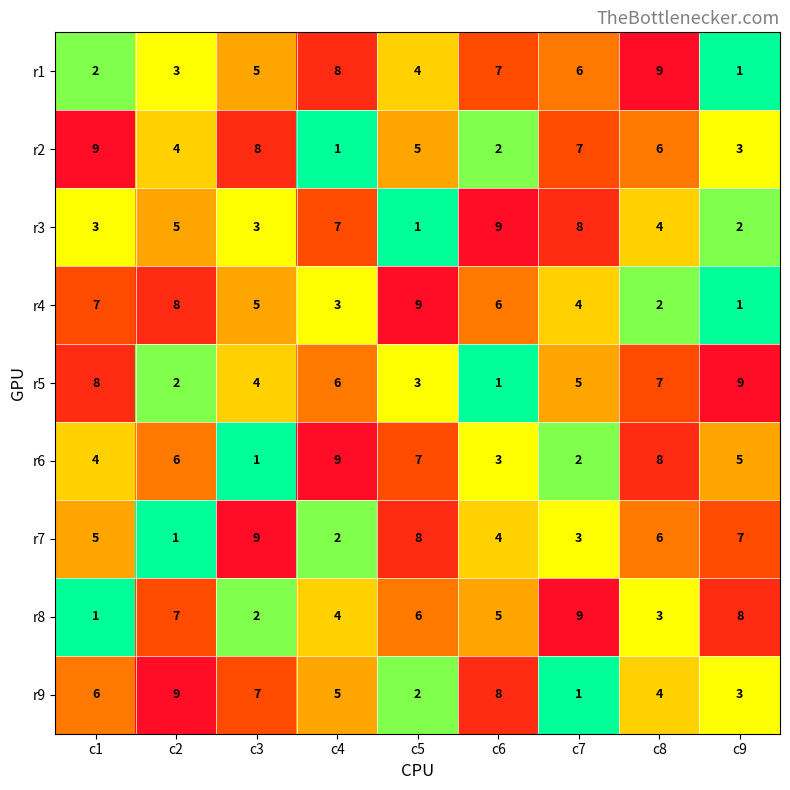

How many series are shown in this chart?

9